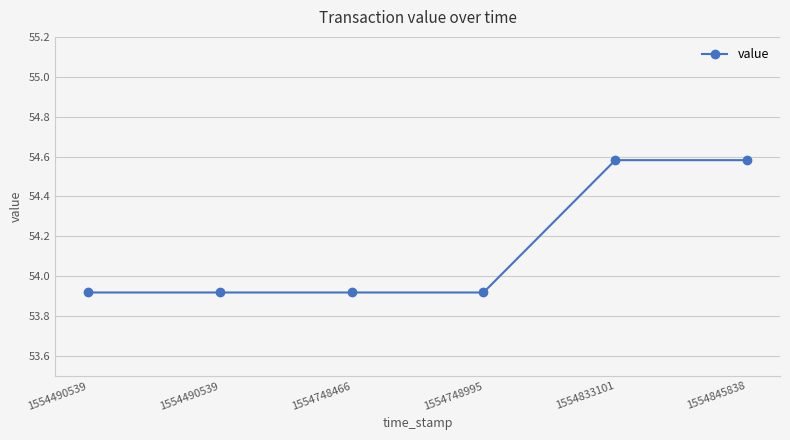

What is the minimum value shown in the chart?

53.9